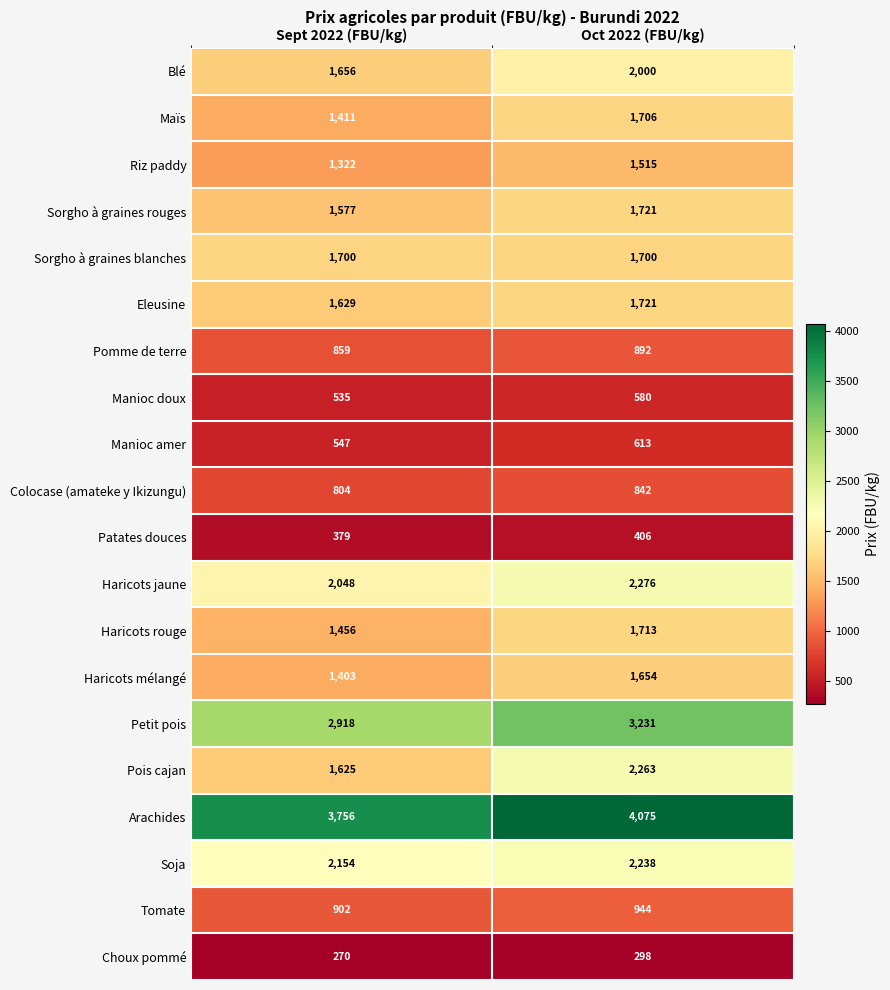

The Pois cajan series shows 2599 at Sept 2022 (FBU/kg). True or false?

False